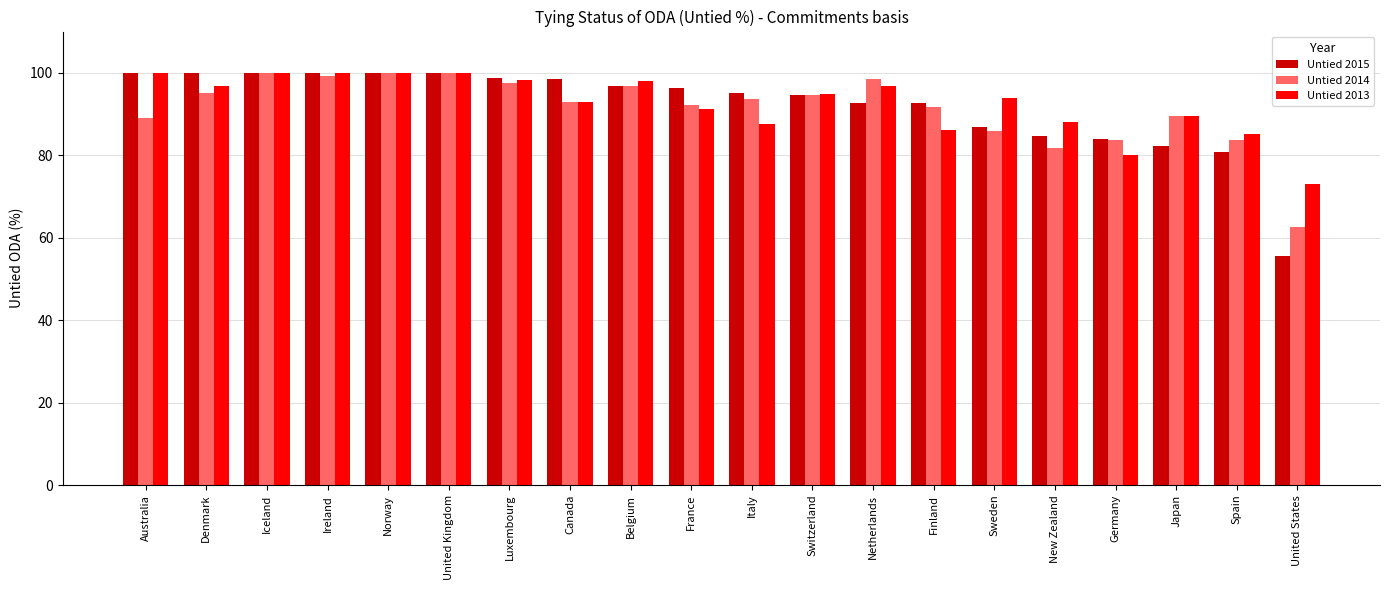

What is the label of the 6th bar from the left?

United Kingdom